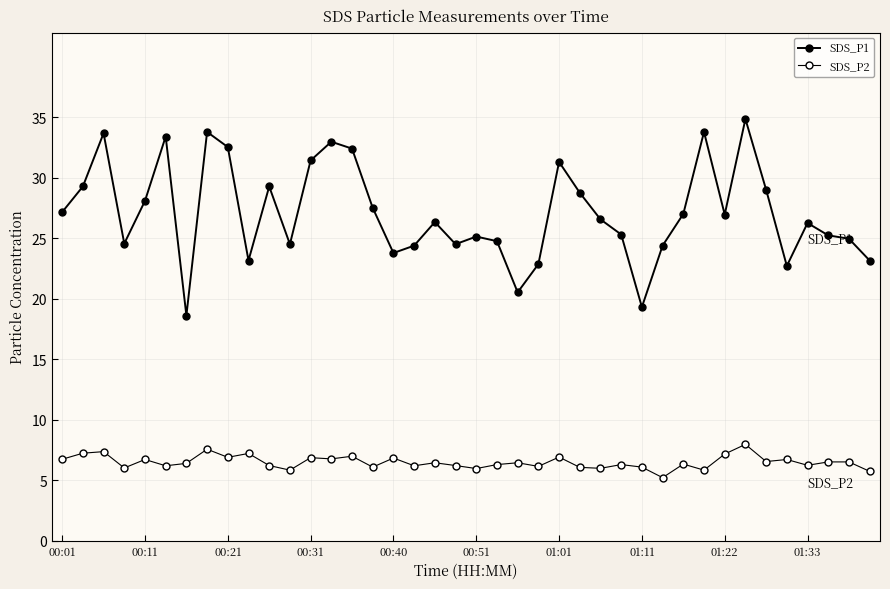

True or false: SDS_P2 and SDS_P1 cross at least once.

False